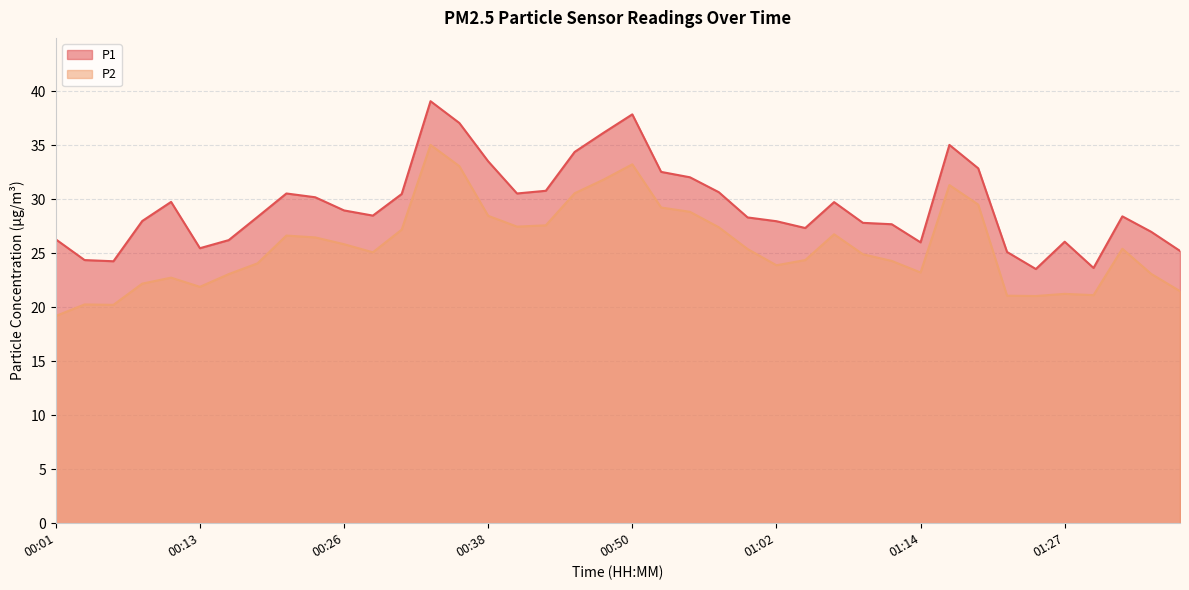

The value of P1 at 01:34 is 27.0. True or false?

True